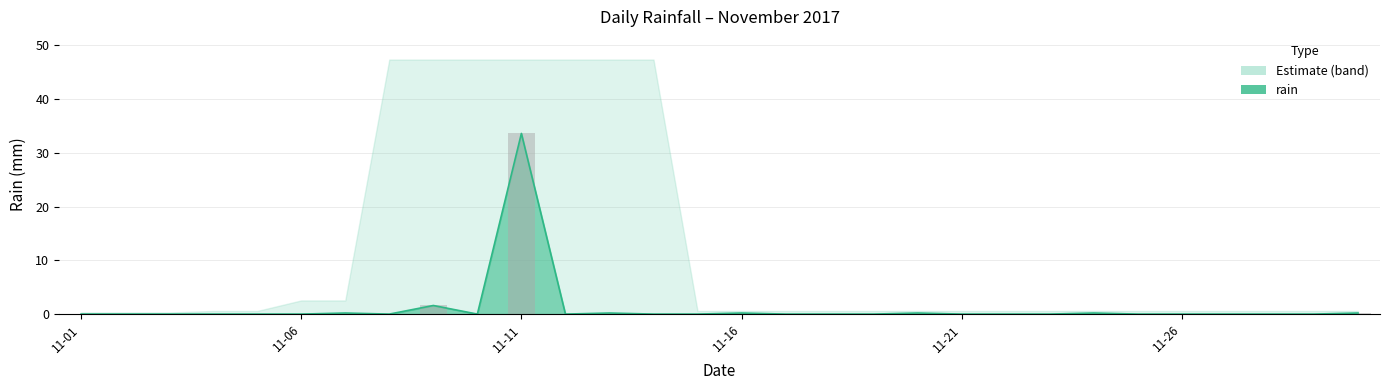

Where is the data nearest to the value 16?

2017-11-09